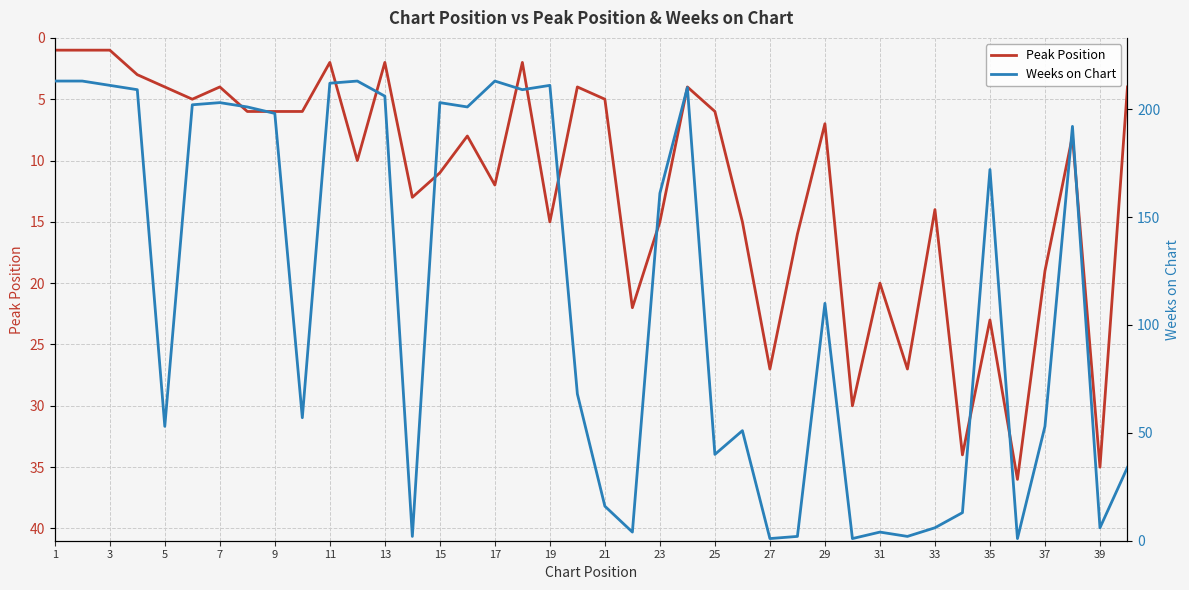

At which label is Peak Position closest to 18?

37